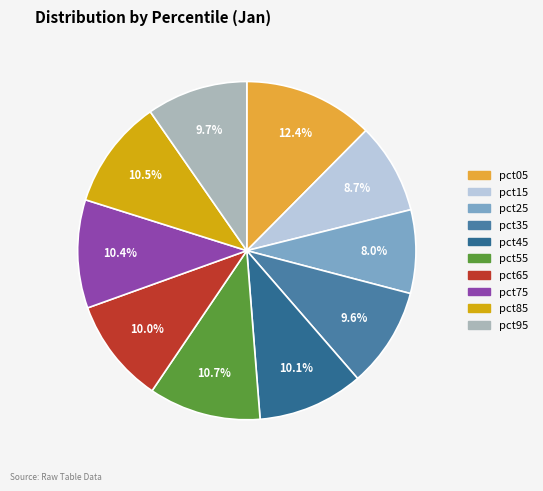

To the nearest percent, what is the difference between the largest and smallest slice percentages?

4%